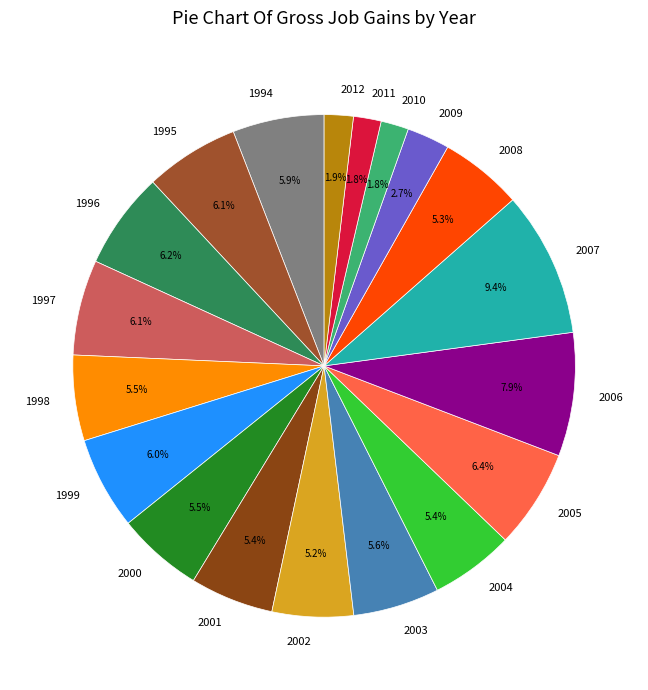

To the nearest percent, what is the combined percentage of 2000 and 2012?

7%